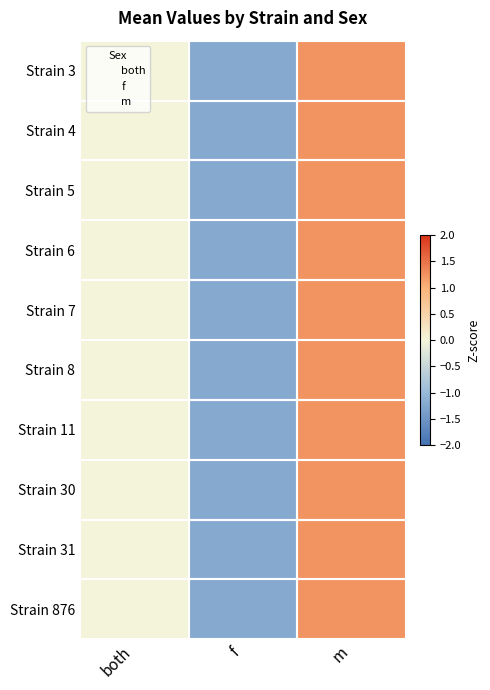

Count the number of data series in this chart.

10